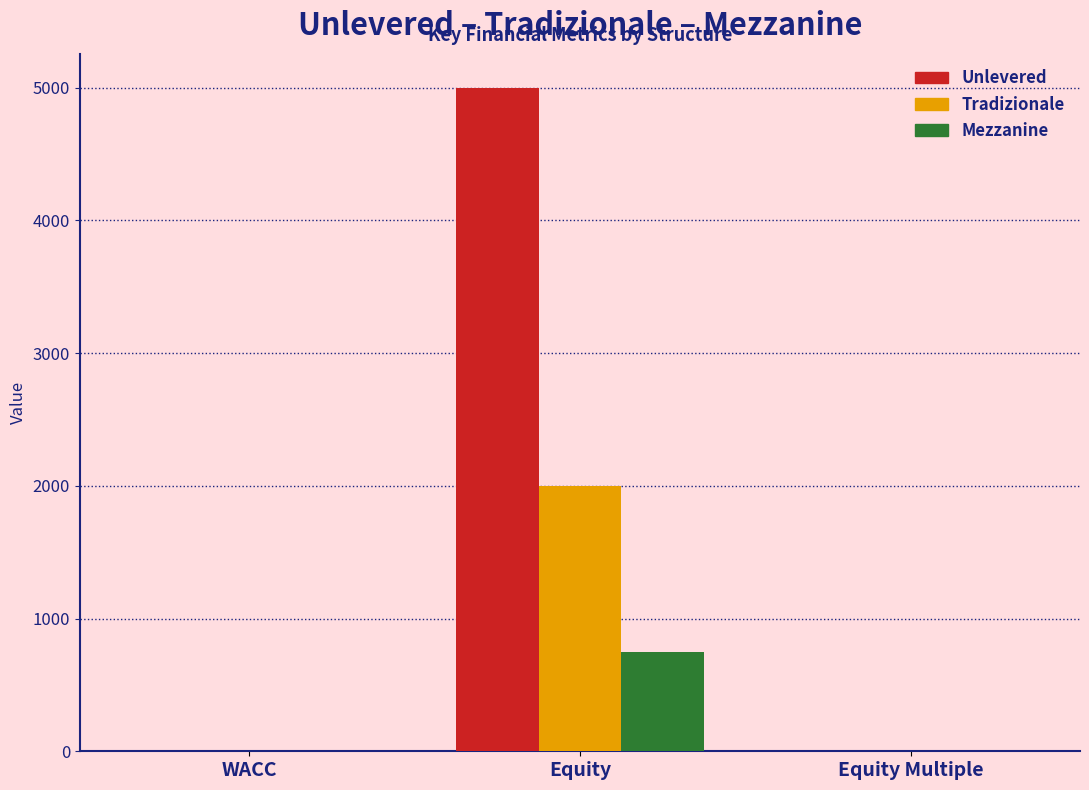

The Tradizionale series shows 2000.0 at Equity. True or false?

True